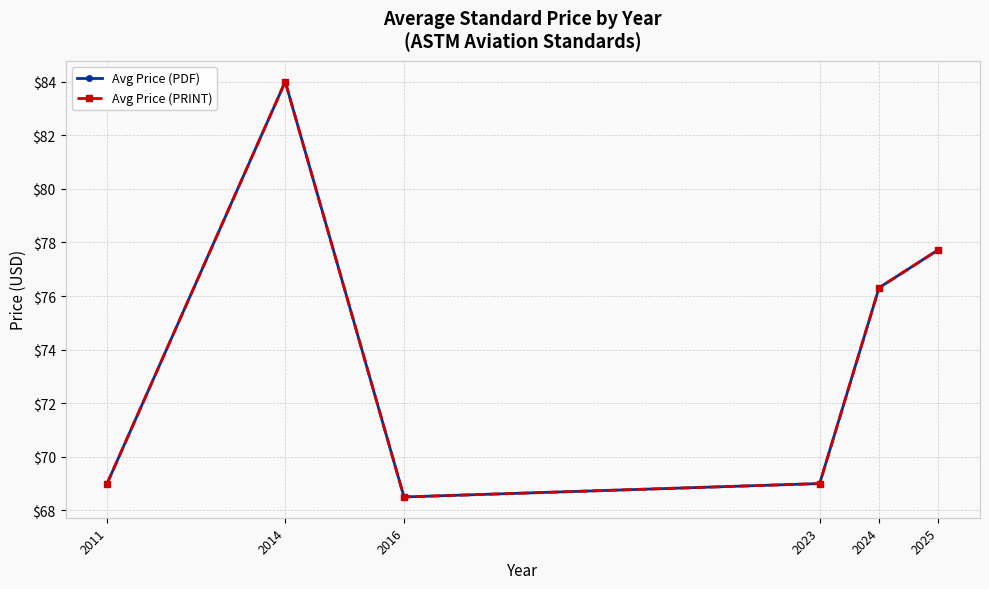

Reading left to right, extract all data points from this chart.

Avg Price (PDF): 69.0	84.0	68.5	69.0	76.3	77.7
Avg Price (PRINT): 69.0	84.0	68.5	69.0	76.3	77.7